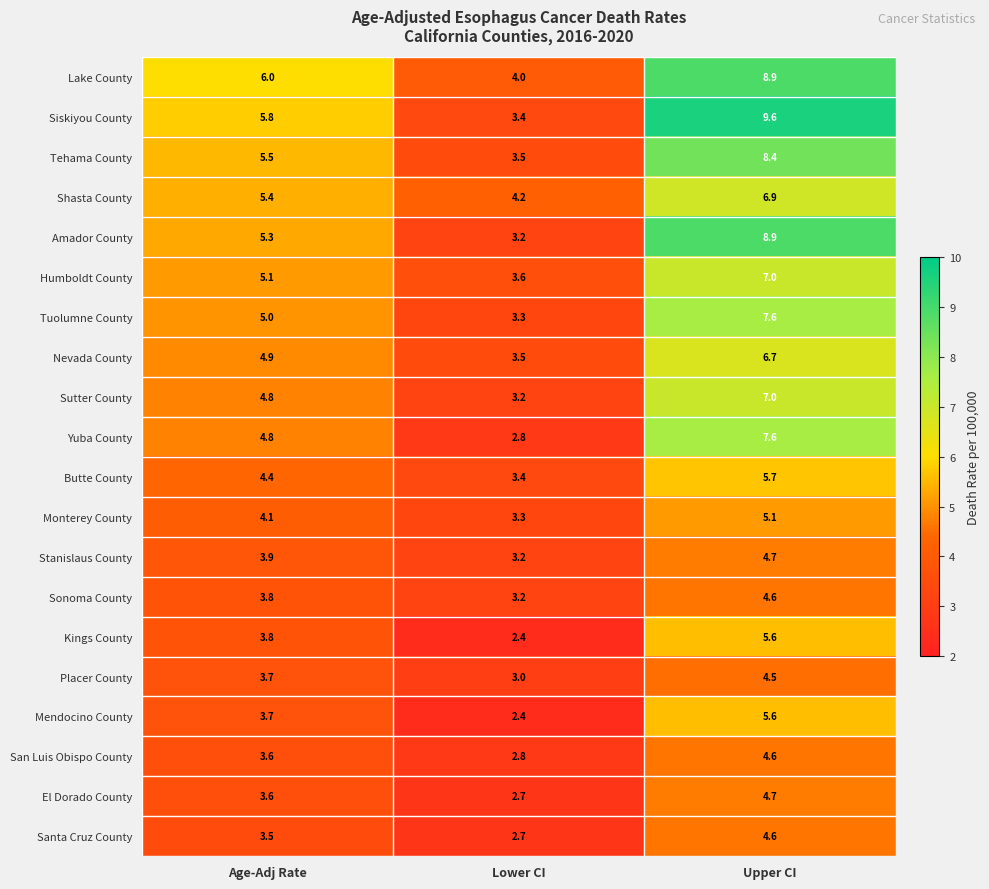

Is it true that Sonoma County equals 3.8 at Age-Adj Rate?

True